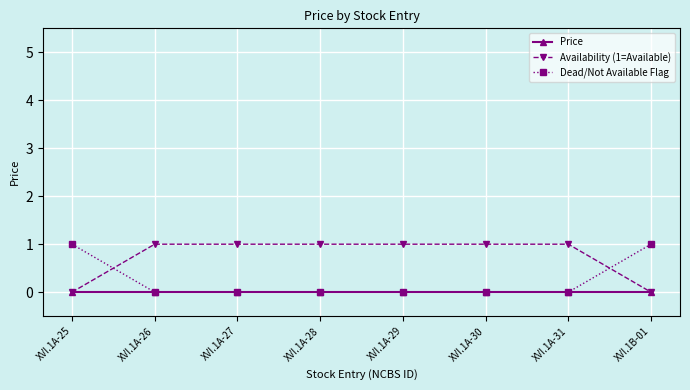

What is the label of the 6th point from the right?

XVI.1A-27